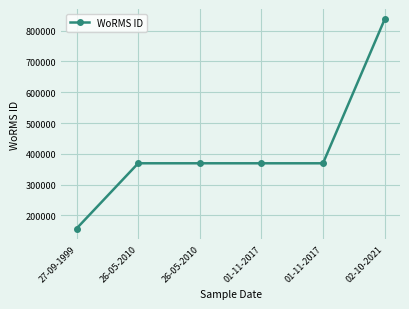

Does the chart have visible grid lines?

Yes